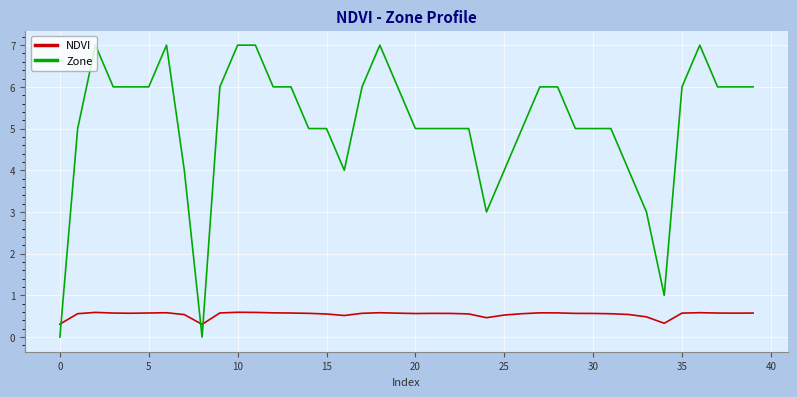

What is the highest value of the Zone series?

7.0